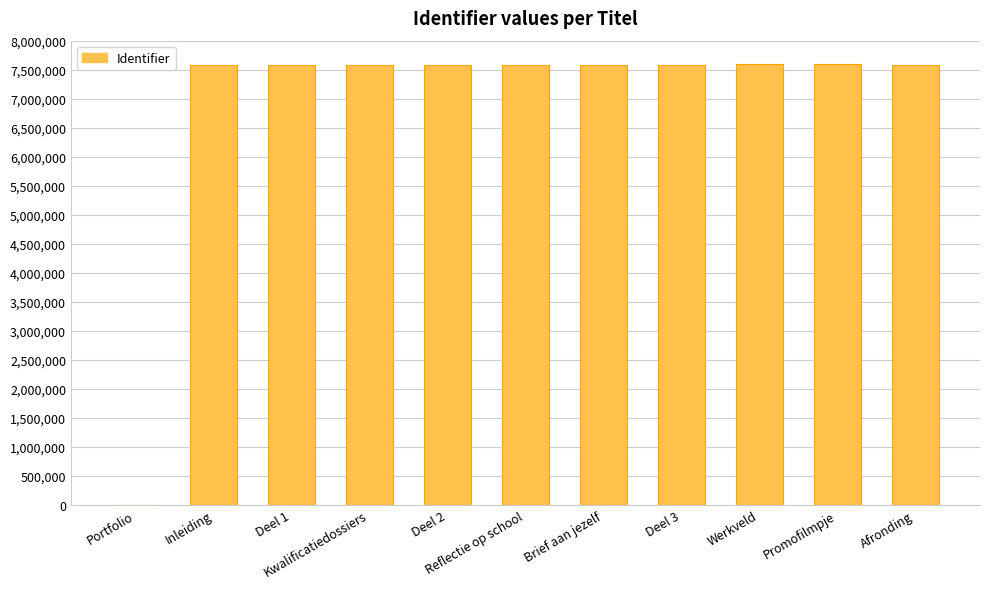

What is the change in value from Werkveld to Afronding?

-17468